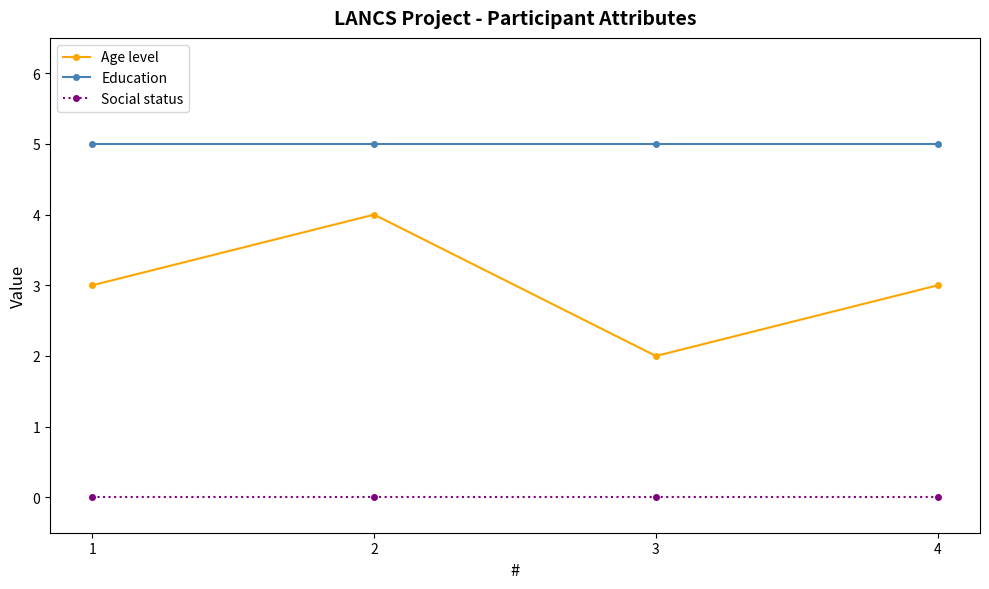

Count the number of categories in the chart.

4